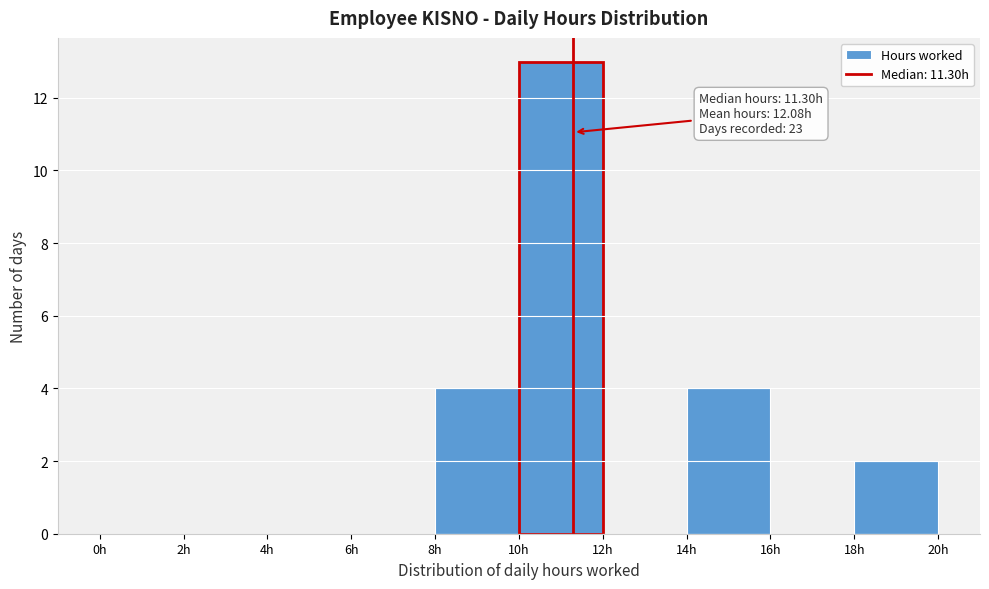

Which range on the x-axis has the tallest bar?

10 to 12